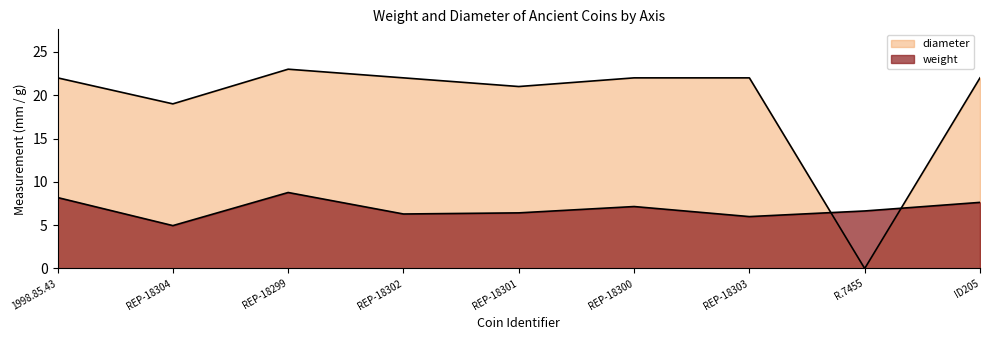

Where is the first local maximum for weight?

REP-18299